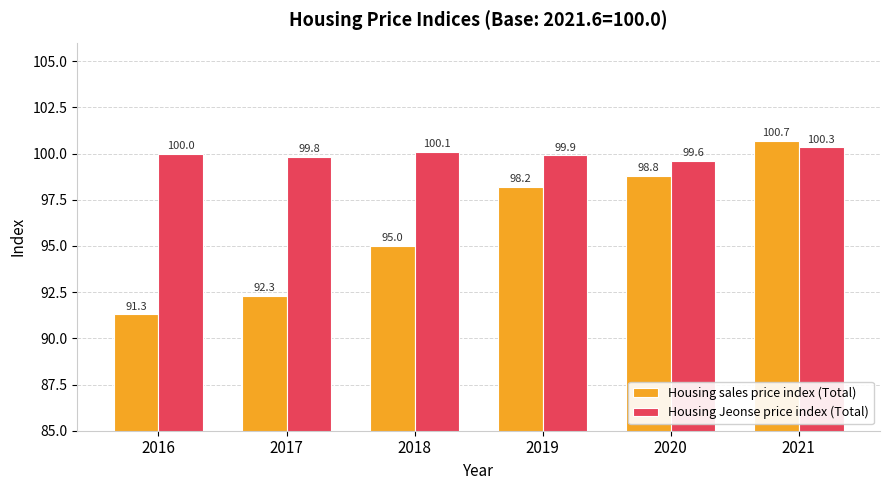

List the labels in order of Housing sales price index (Total) value, largest first.

2021, 2020, 2019, 2018, 2017, 2016